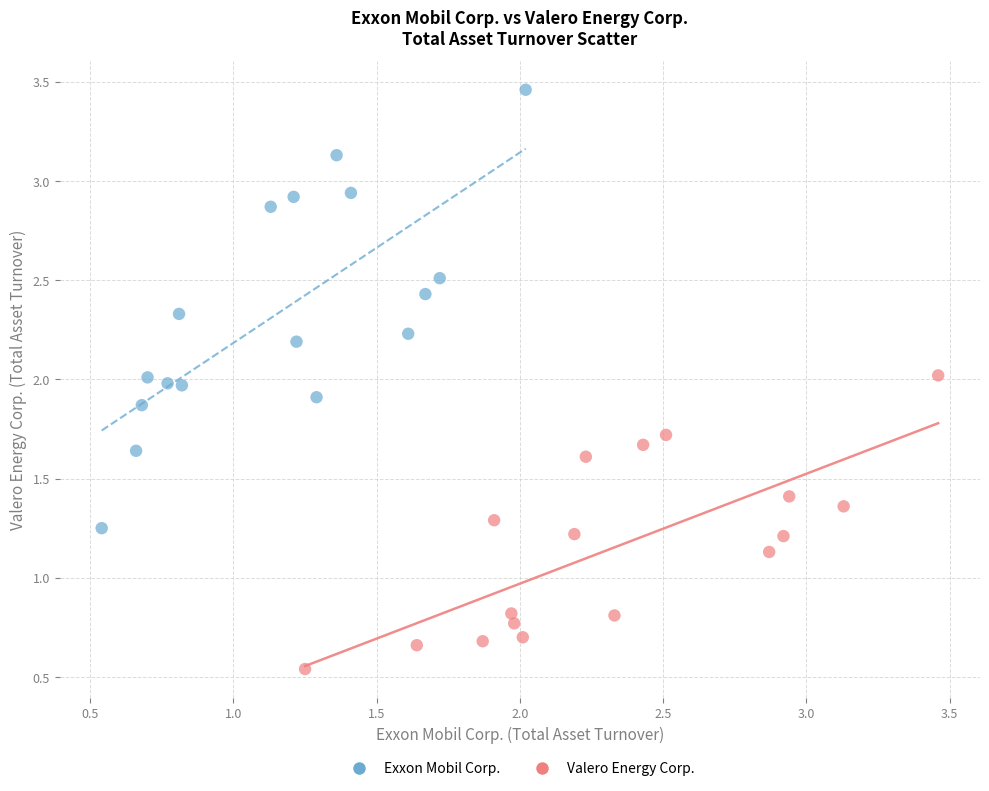

What are all the series names shown in the legend?

Exxon Mobil Corp., Valero Energy Corp.